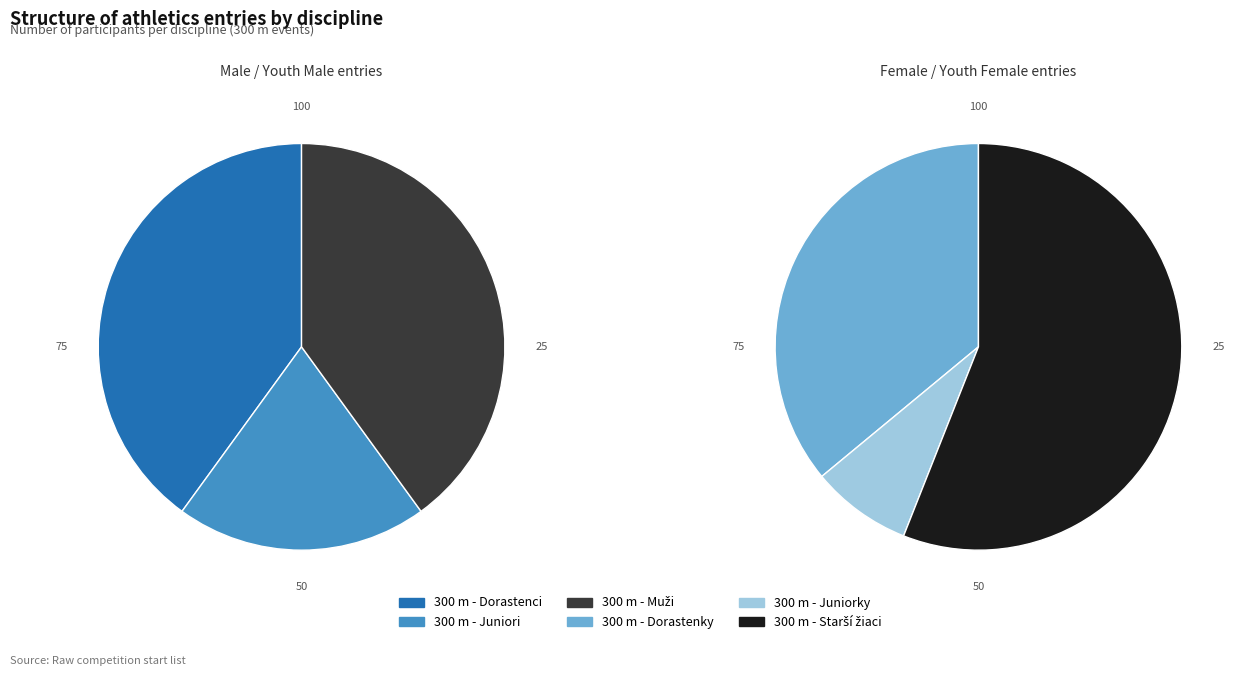

What is the change in value from 300 m - Dorastenky to 300 m - Muži?

-3